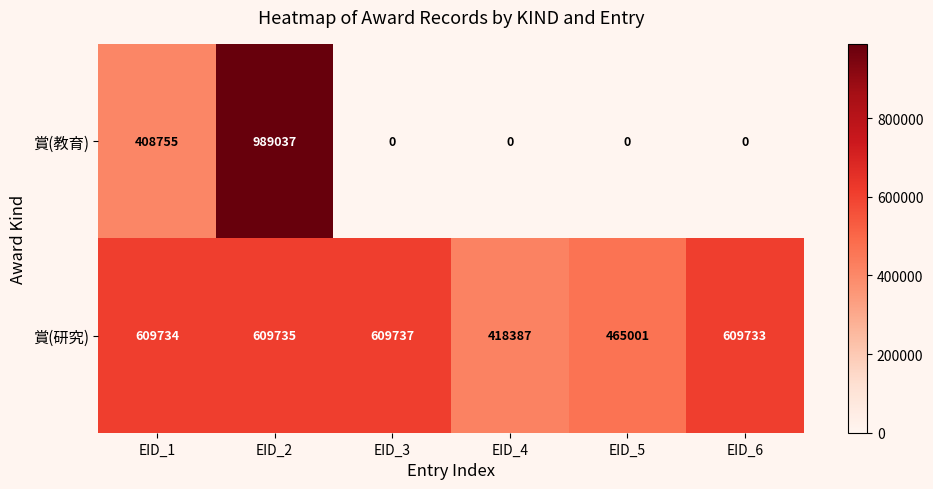

What is the total value across all series at EID_3?

609737